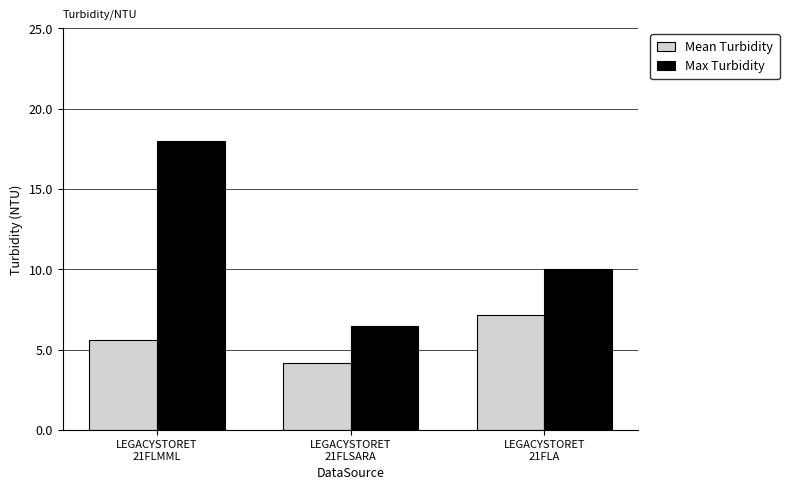

The value of Max Turbidity at LEGACYSTORET
21FLA is 10.0. True or false?

True